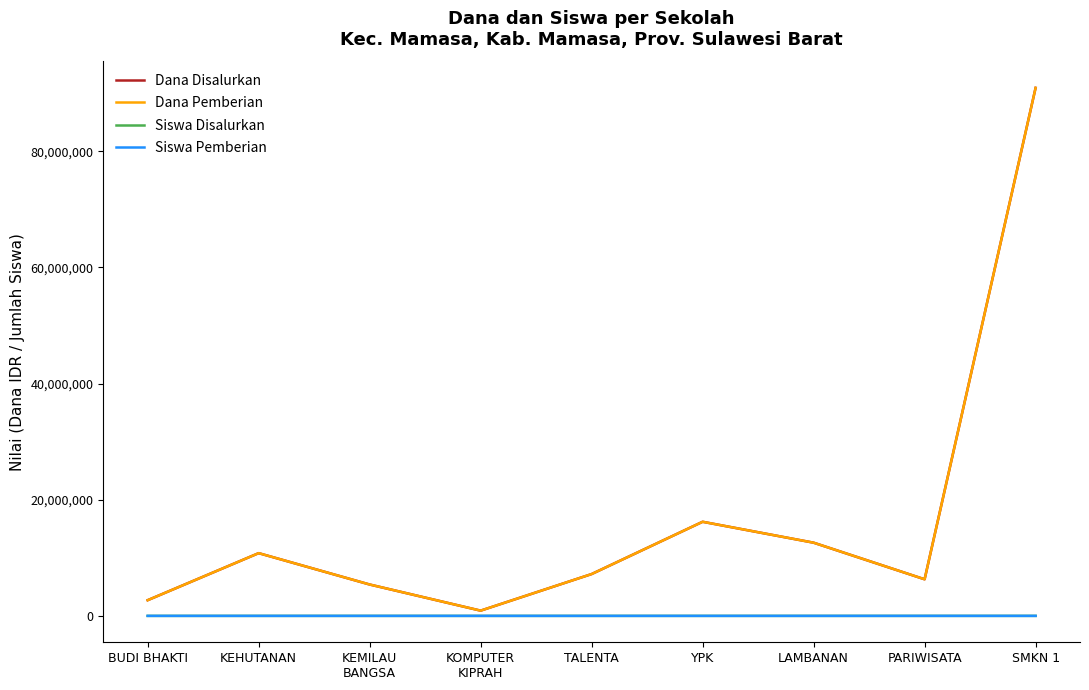

What is the maximum value shown in the chart?

90900000